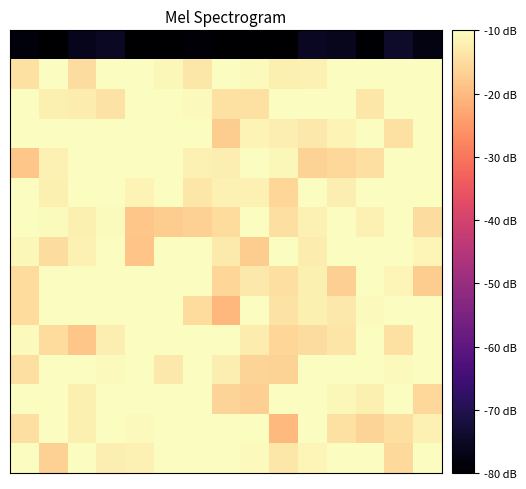

How many data points does each series have?

15